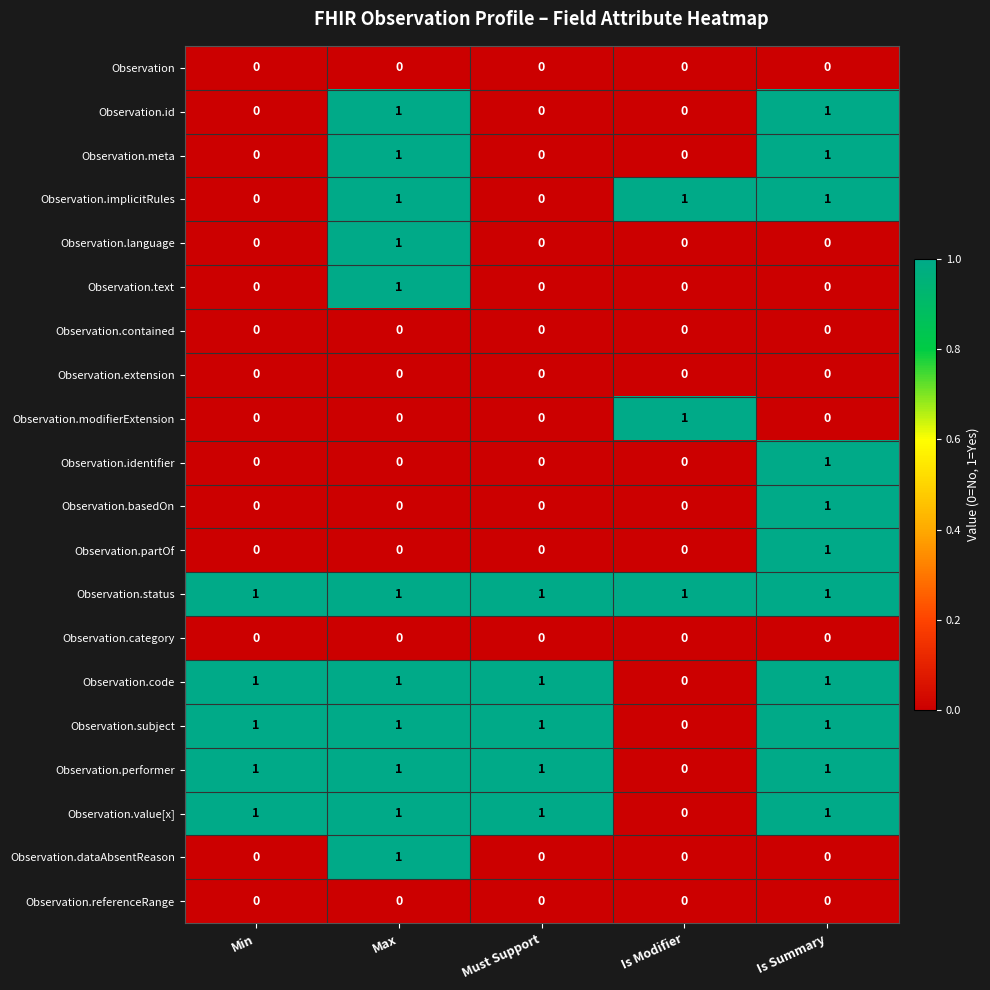

Is the value of Observation.meta at Max greater than the value of Observation.extension at Is Summary?

Yes